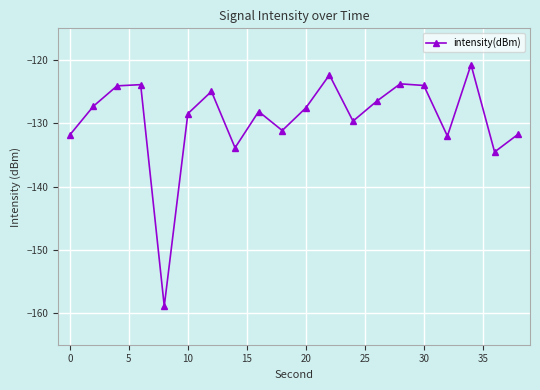

What is the sum of all values?

-2585.6